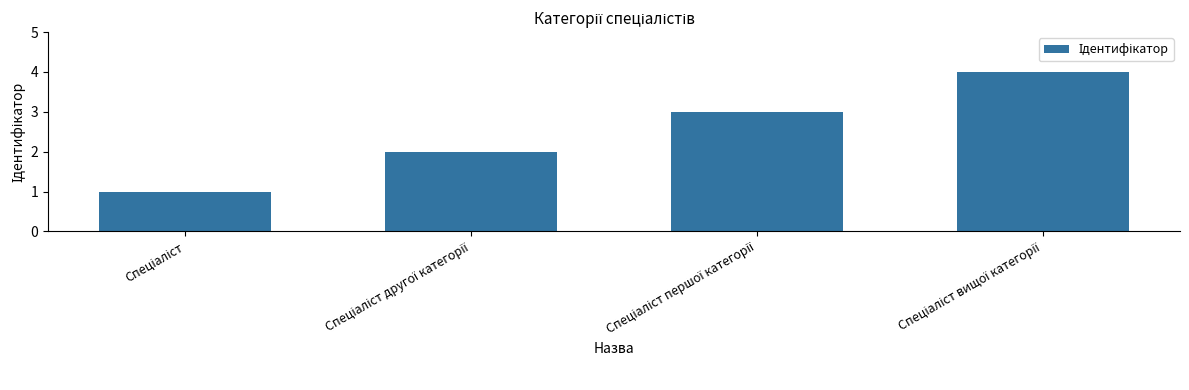

What is the value of the 2nd bar from the left?

2